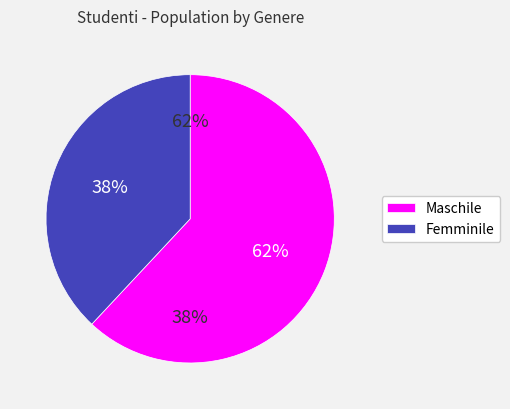

How many segments does this pie chart have?

2